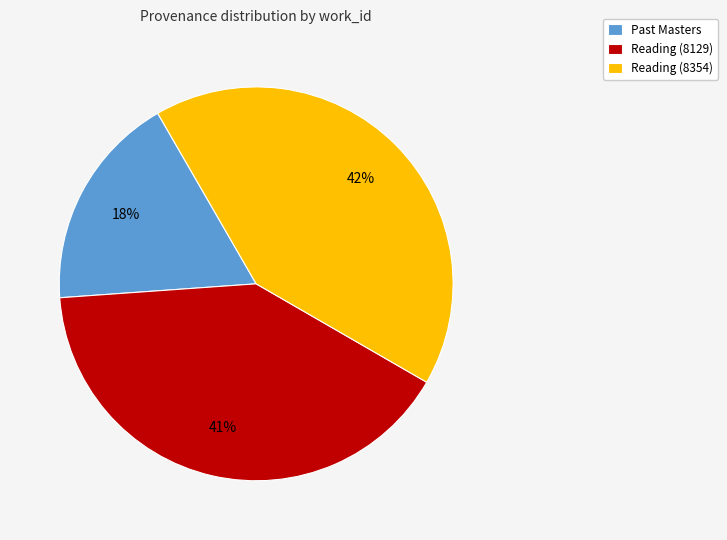

How many slices are in this pie chart?

3